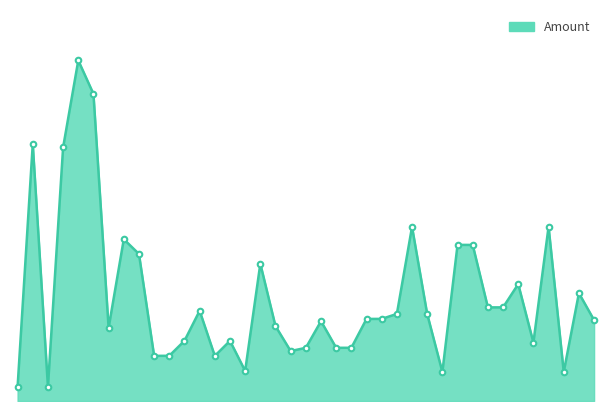

How many points are lower than both their immediate neighbors (excluding endpoints)?

11